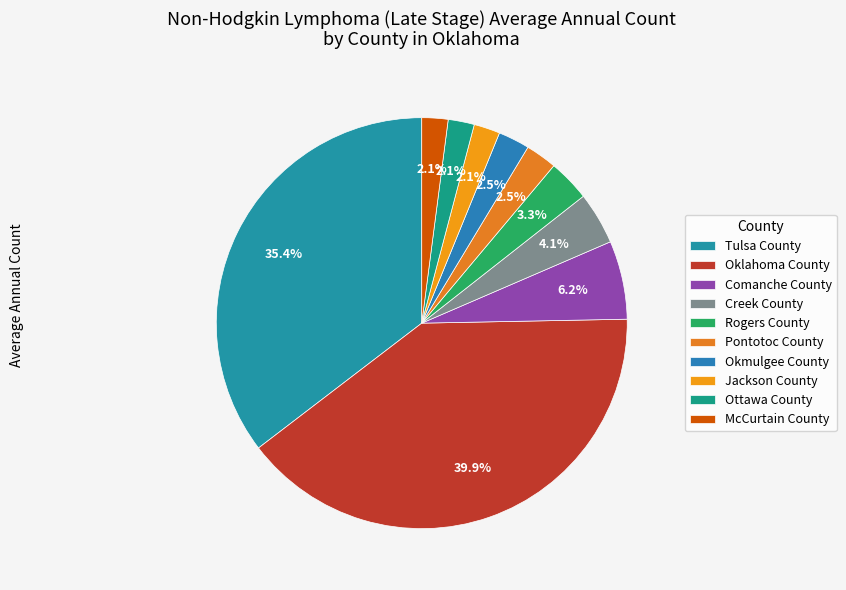

Does Creek County represent more than half of the total?

No